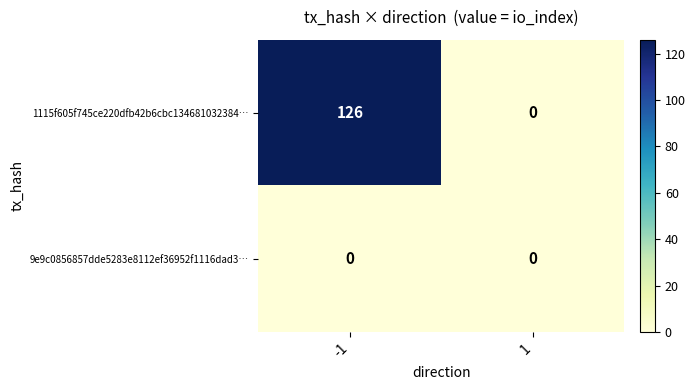

What is the greatest value displayed?

126